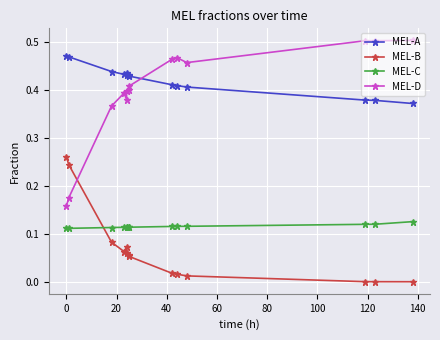

Rank the series by their maximum value, from highest to lowest.

MEL-D, MEL-A, MEL-B, MEL-C